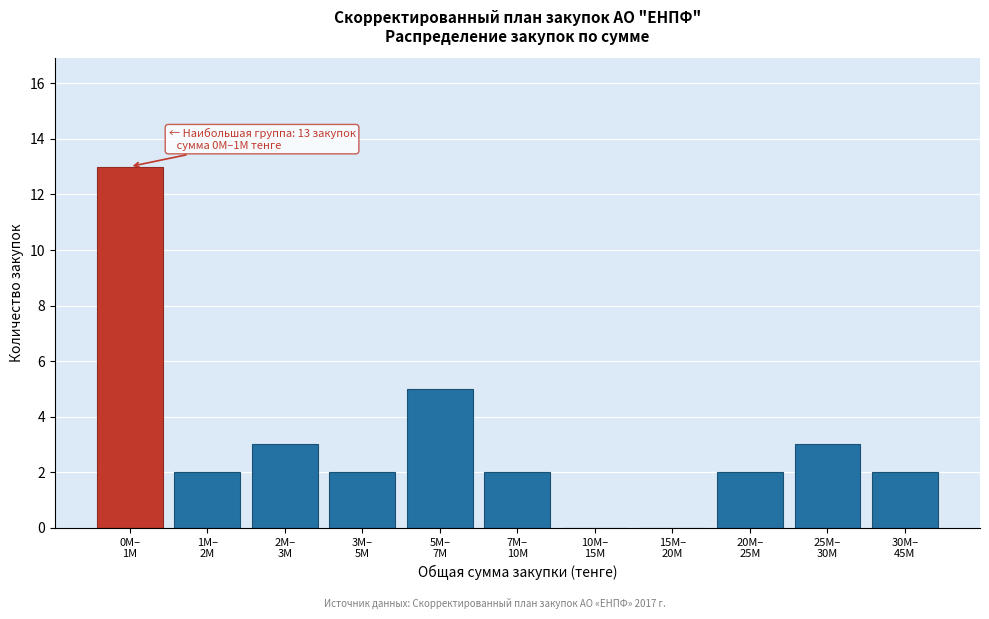

What is the maximum value shown in the chart?

13